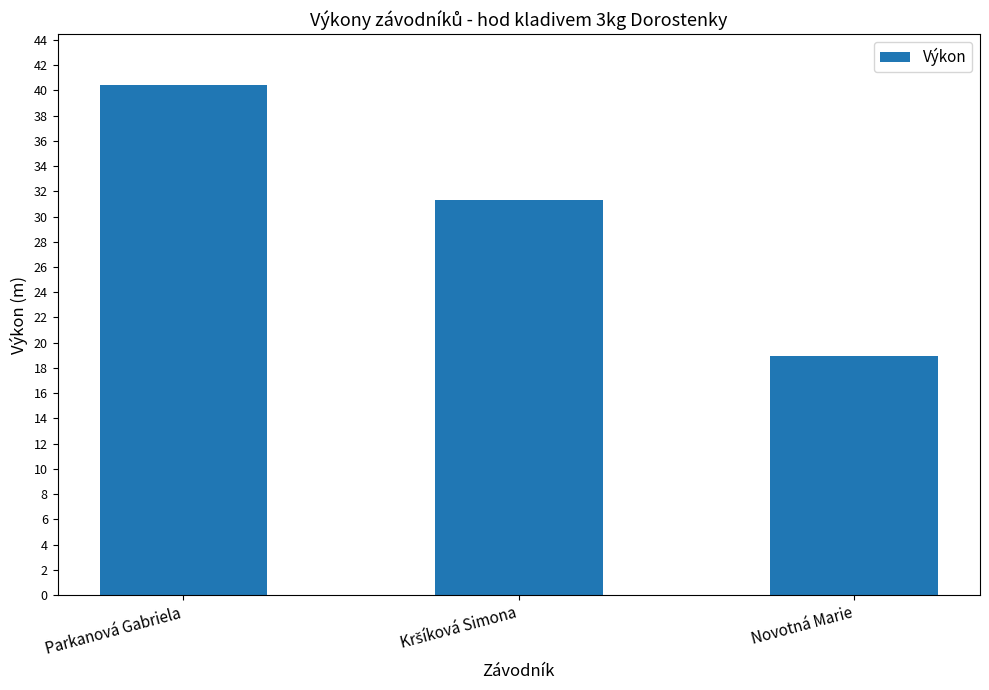

Is it true that the value at Parkanová Gabriela is 40.4?

True